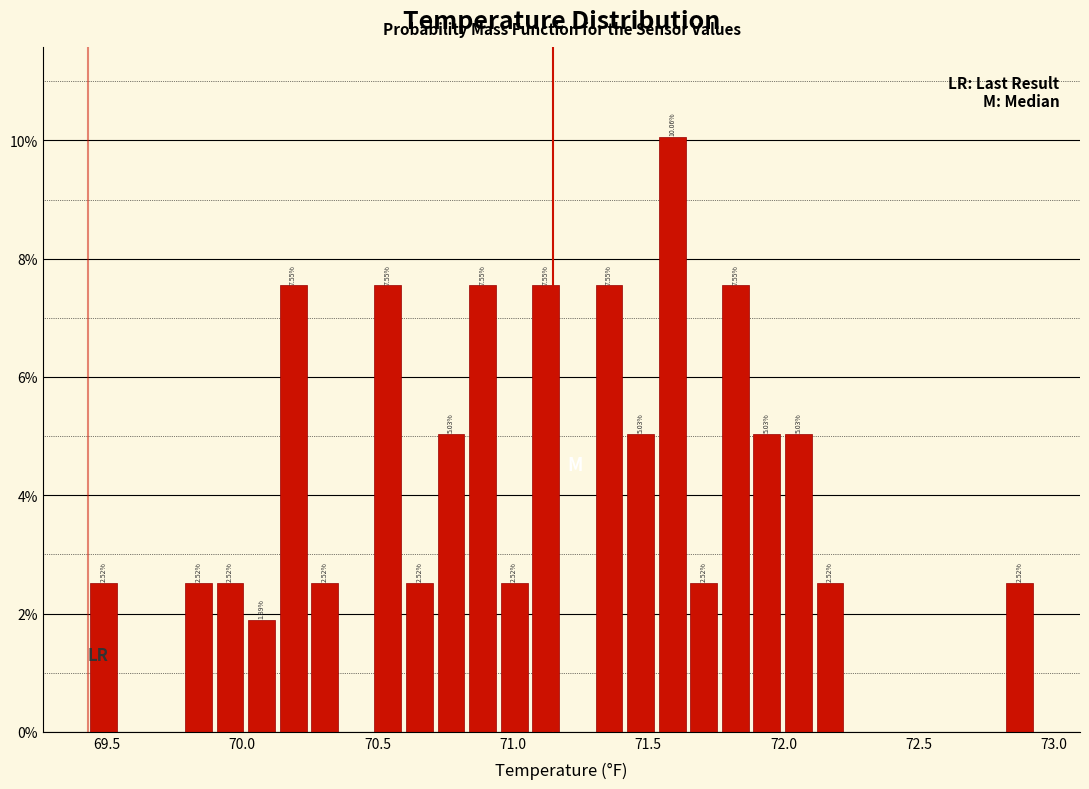

Around what value on the x-axis is the tallest bar? Give the approximate position of its centre, as read against the axis.

71.60